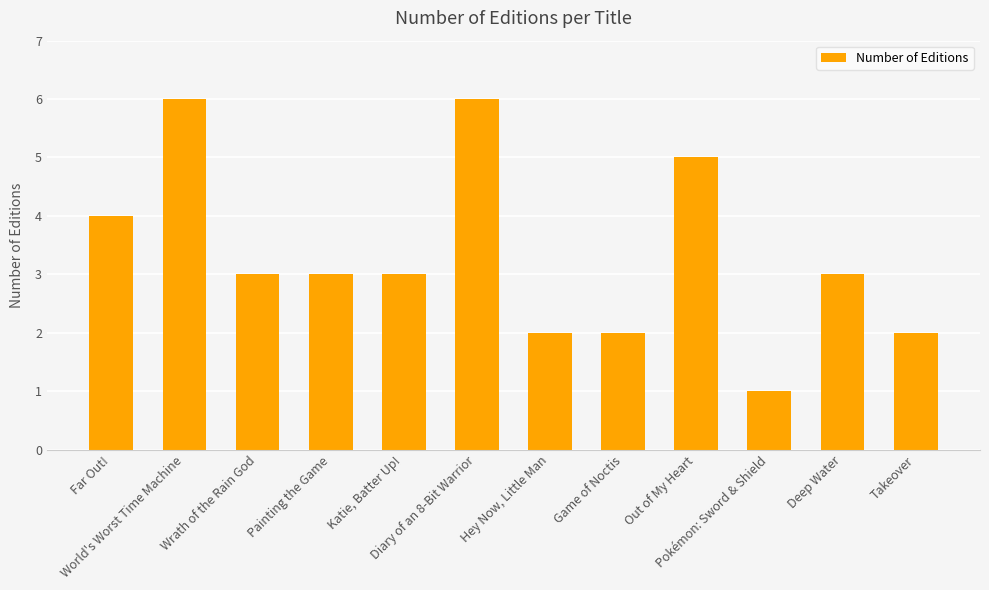

How many categories are shown in the chart?

12